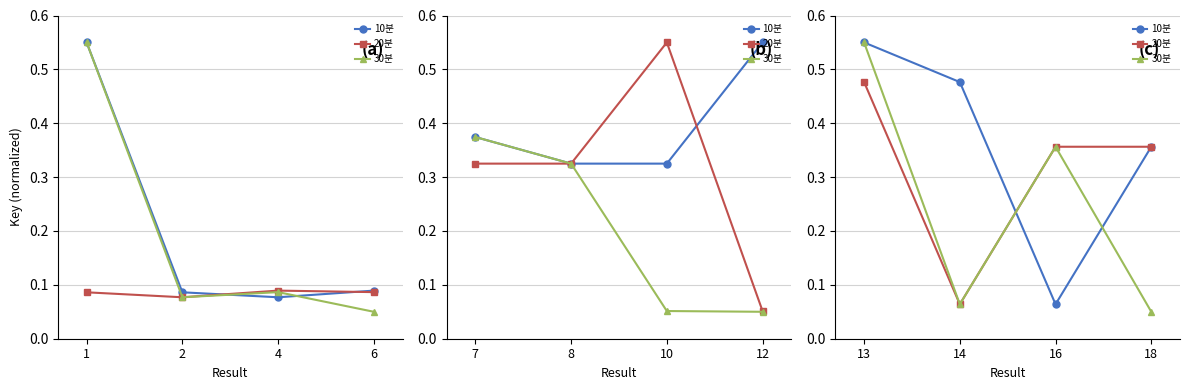

Rank the series by their average value, from lowest to highest.

30분, 20분, 10분